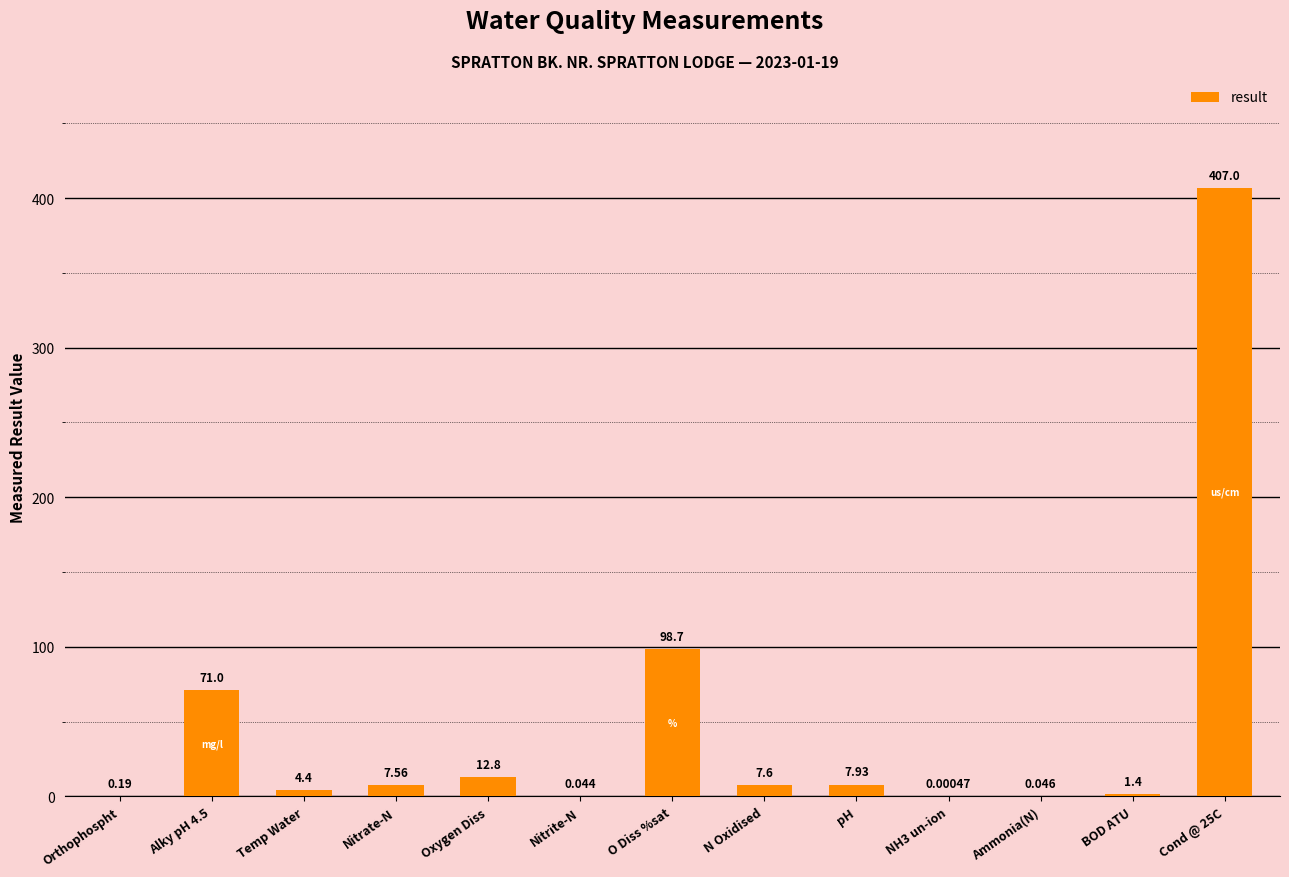

Where is the data nearest to the value 203?

O Diss %sat